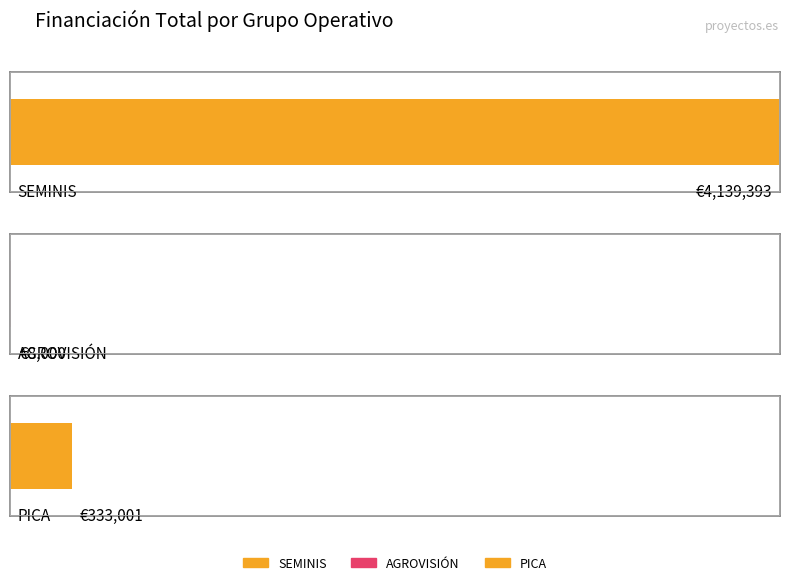

Does the chart contain any negative values?

No